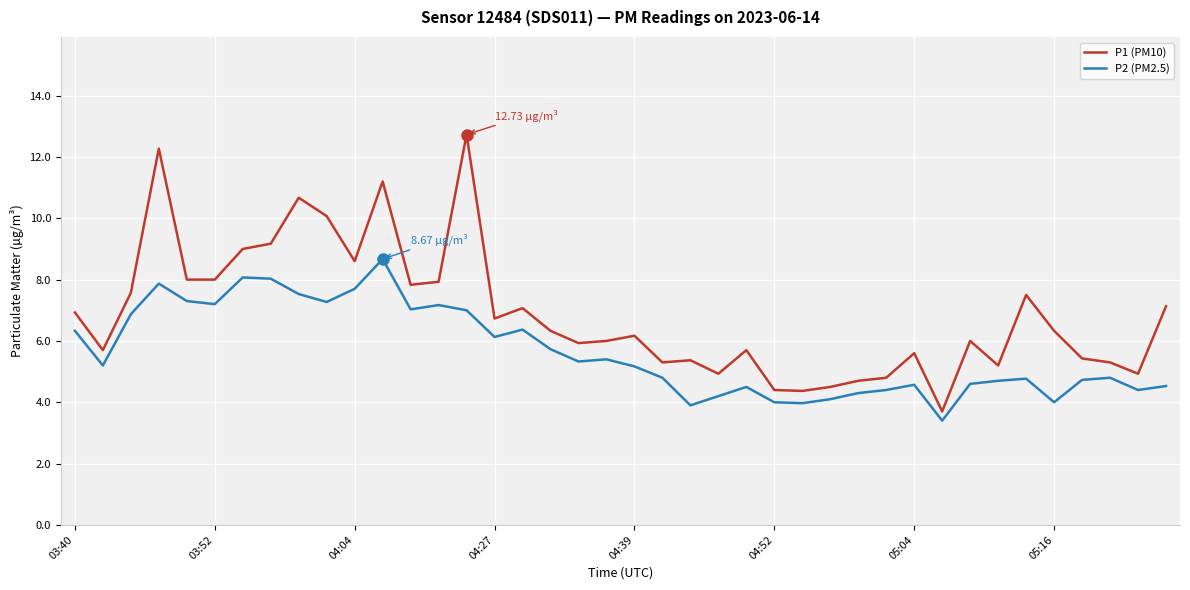

Which series has the largest total across all categories?

P1 (PM10)